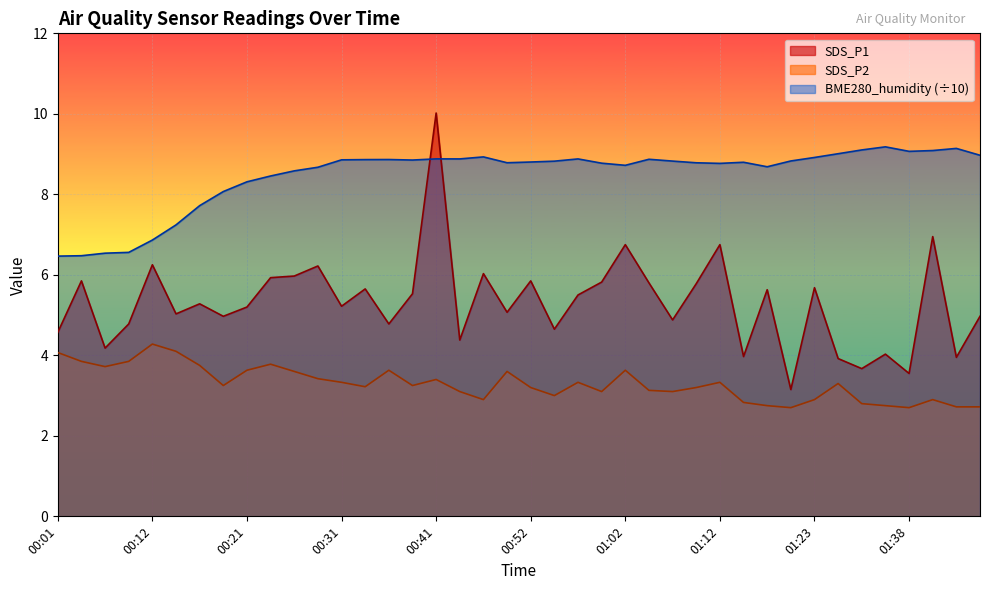

What value does the SDS_P1 series have at 01:38?

3.5